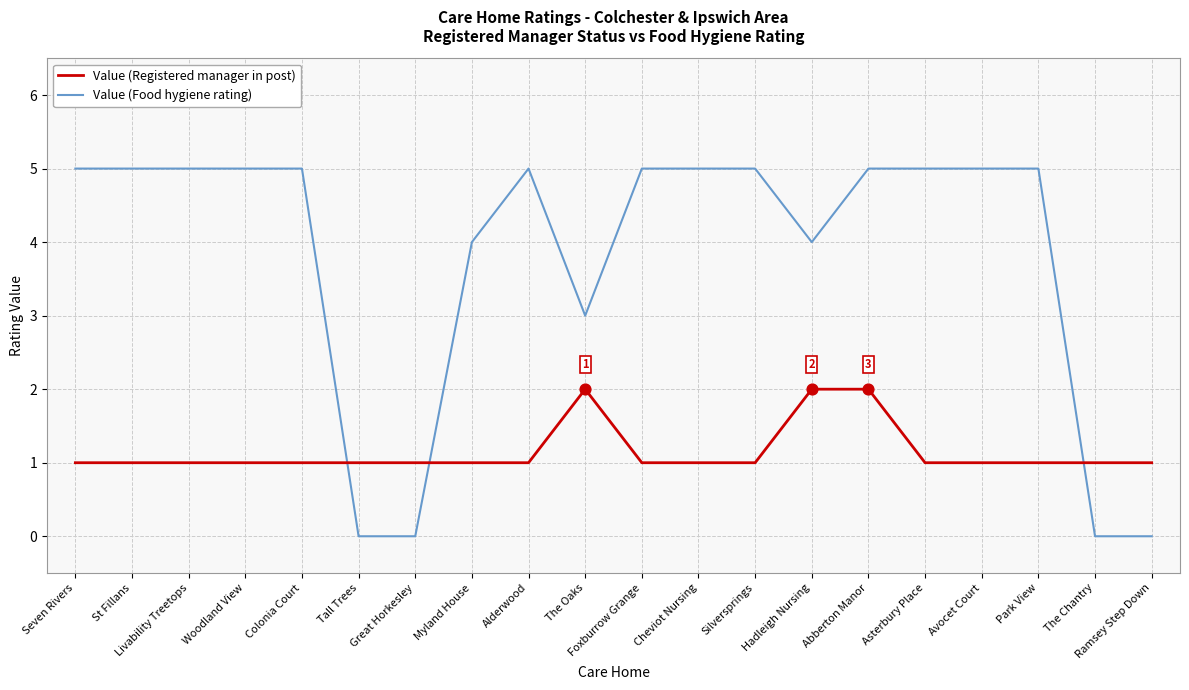

What is the total value across all series at Woodland View?

6